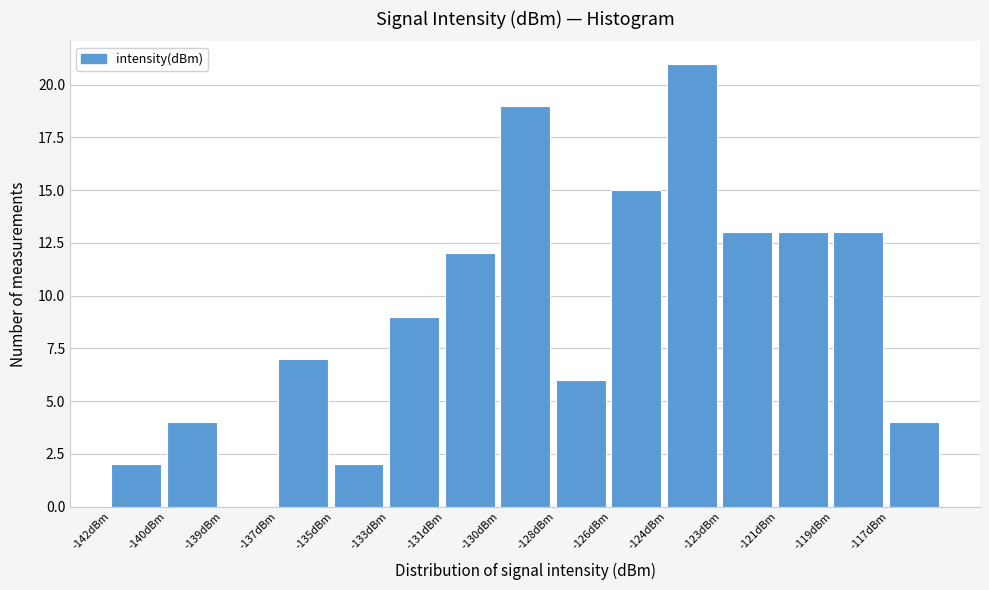

Reading left to right, extract all data points from this chart.

-142dBm=2	-140dBm=4	-139dBm=0	-137dBm=7	-135dBm=2	-133dBm=9	-131dBm=12	-130dBm=19	-128dBm=6	-126dBm=15	-124dBm=21	-123dBm=13	-121dBm=13	-119dBm=13	-117dBm=4